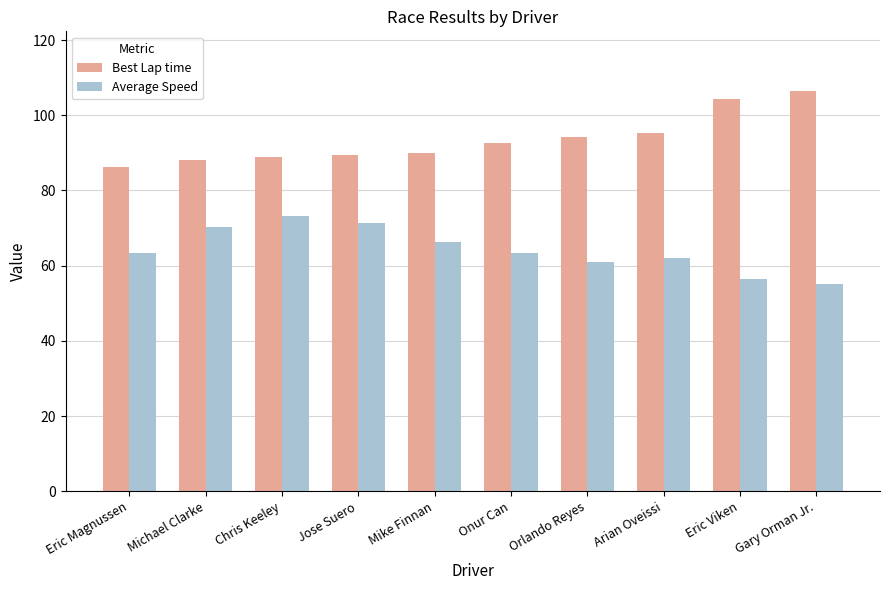

Which category has the lowest value in the Best Lap time series?

Eric Magnussen